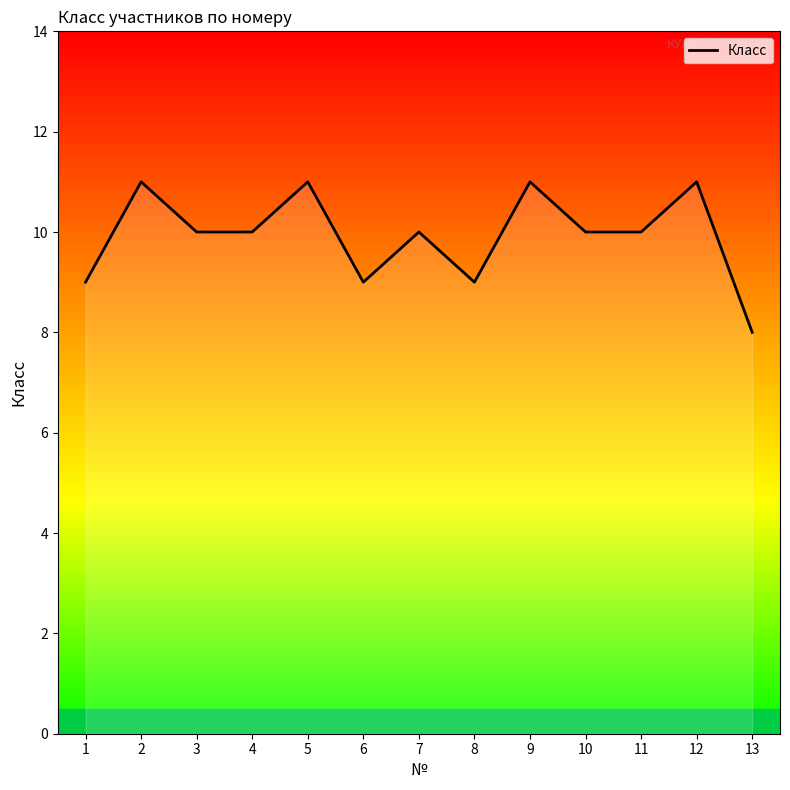

The chart shows a value of 10 at 4. True or false?

True